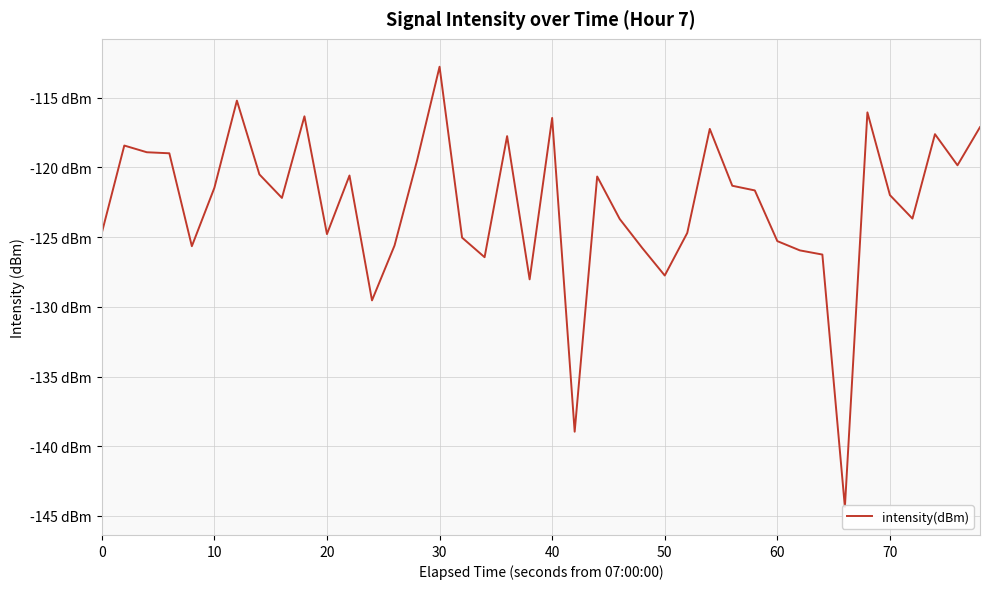

What is the difference between the values at 25 and 34?

11.7